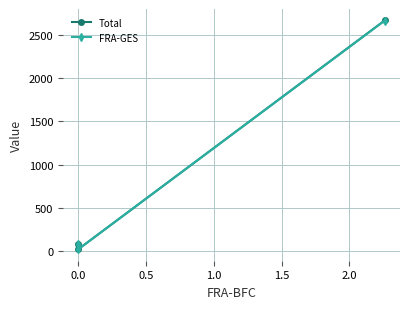

List the series in order of their overall mean, lowest first.

FRA-GES, Total